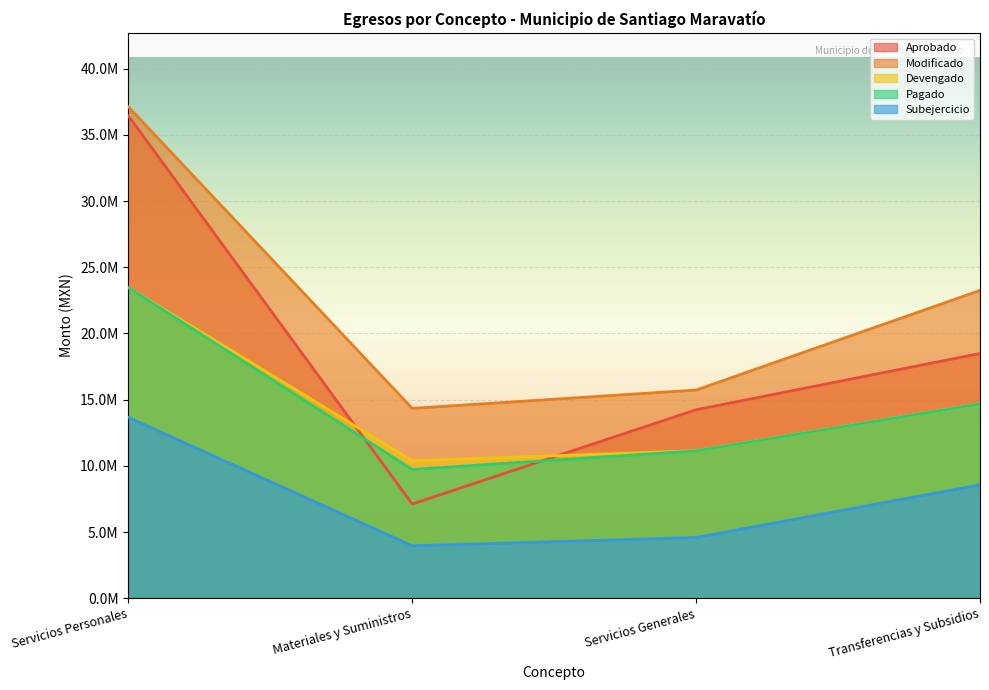

Between Materiales y Suministros and Servicios Generales, which series saw the biggest shift?

Aprobado